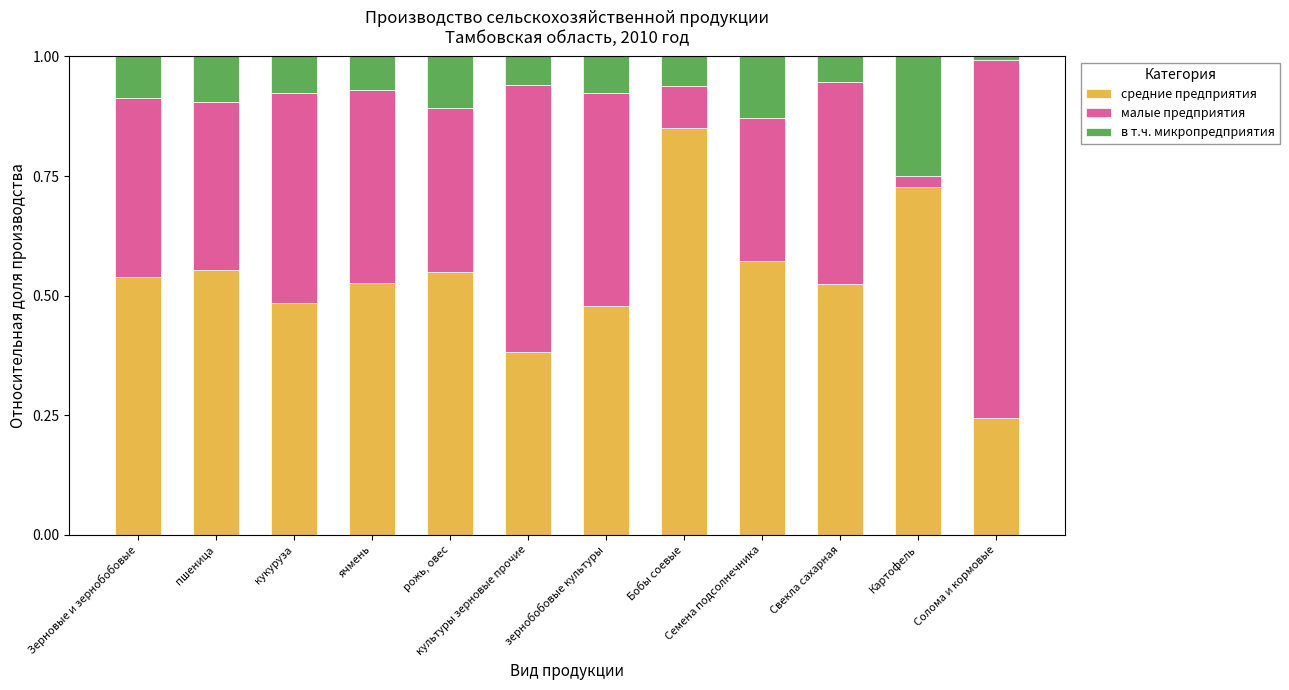

How many bars are there in total?

12